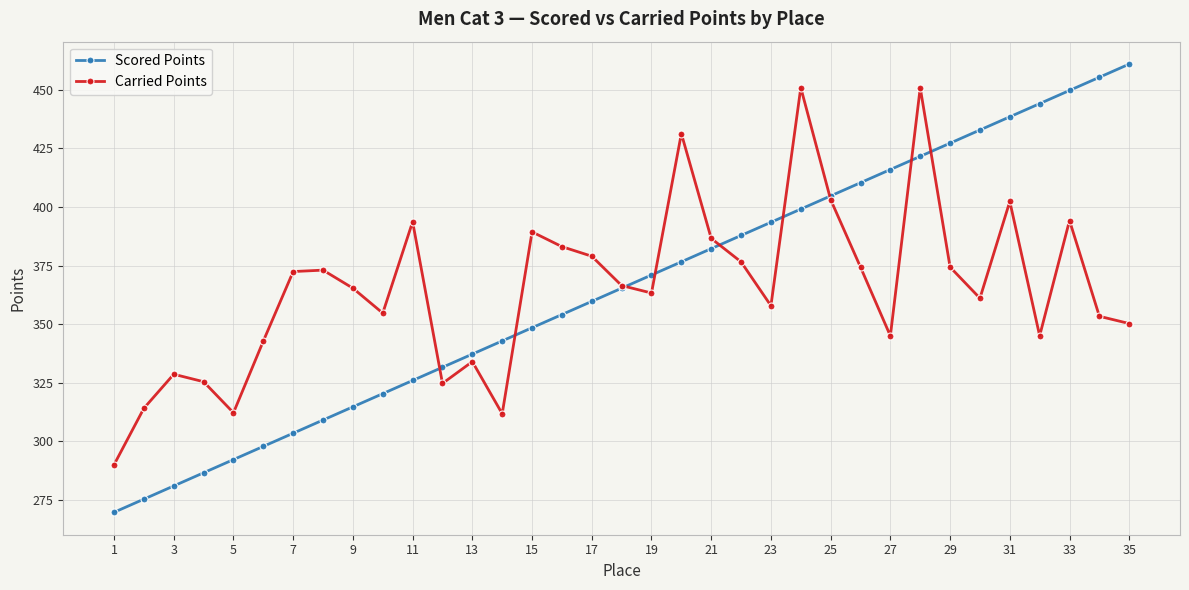

How many intersections are there between Scored Points and Carried Points?

9